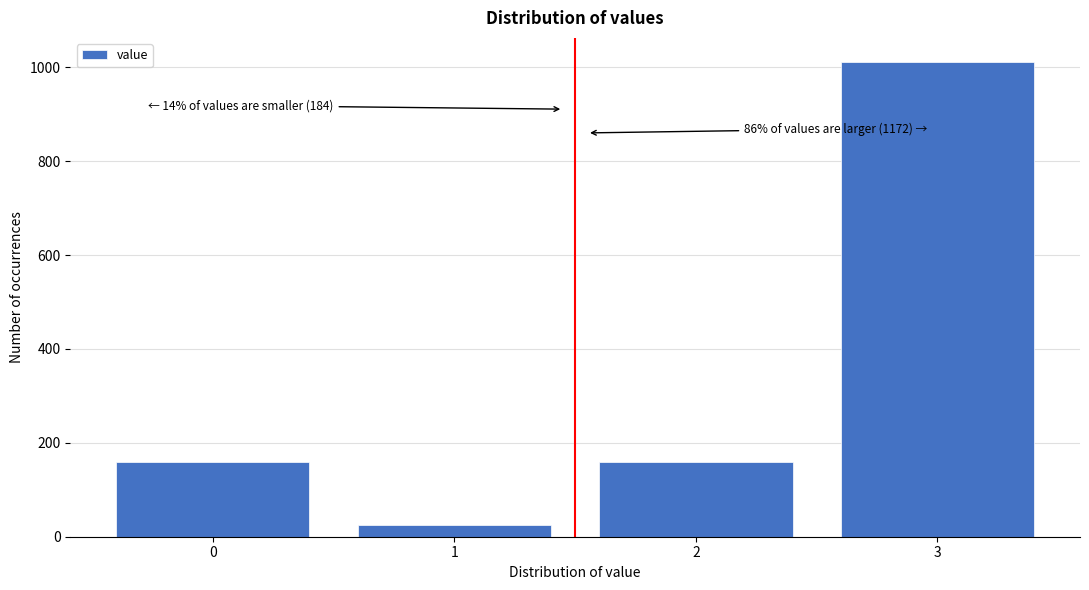

What is the difference between the values at 2 and 3?

852